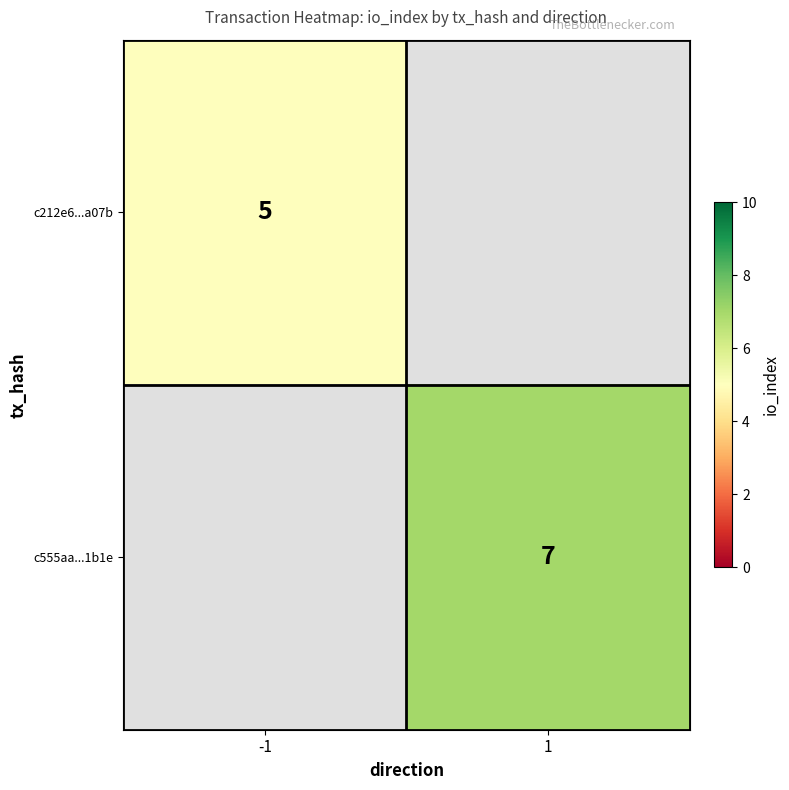

Is the value of c212e6...a07b at -1 greater than the value of c555aa...1b1e at 1?

No